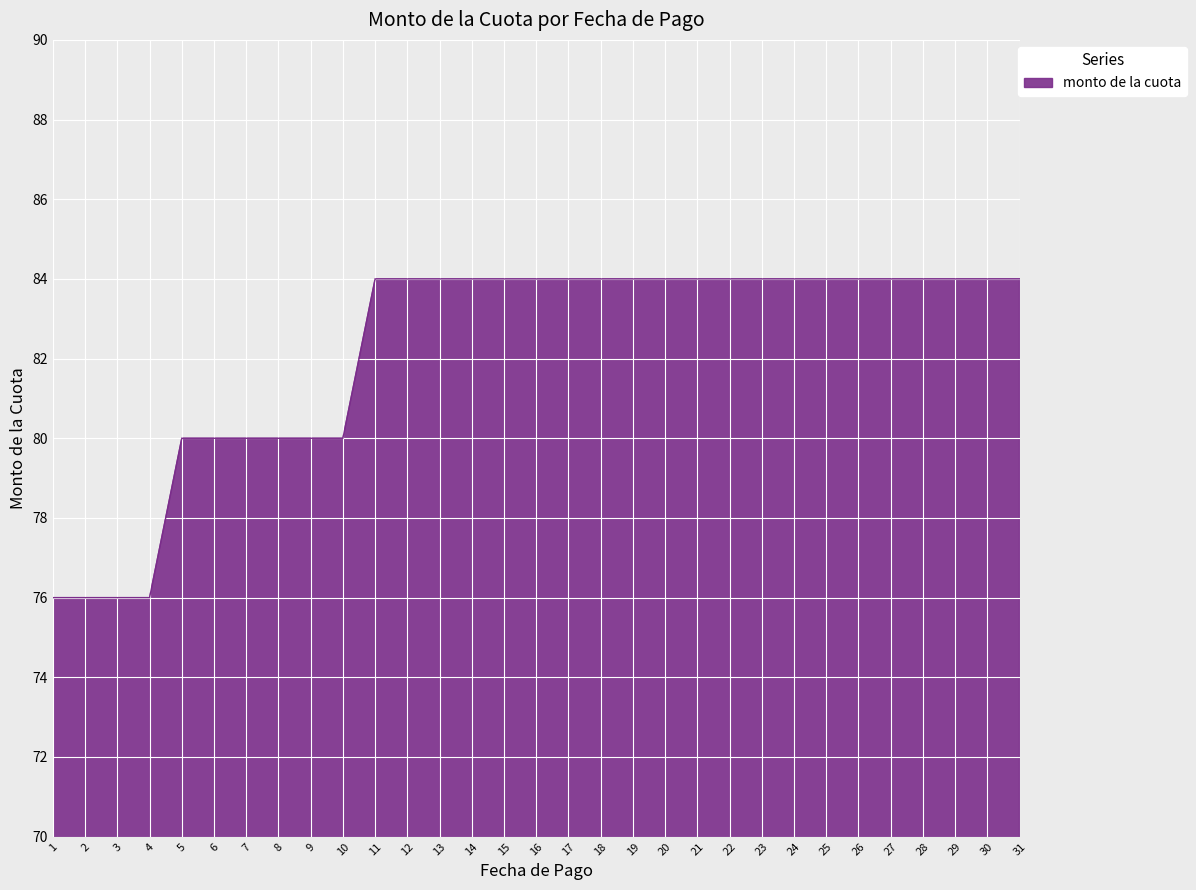

Count the number of data series in this chart.

1